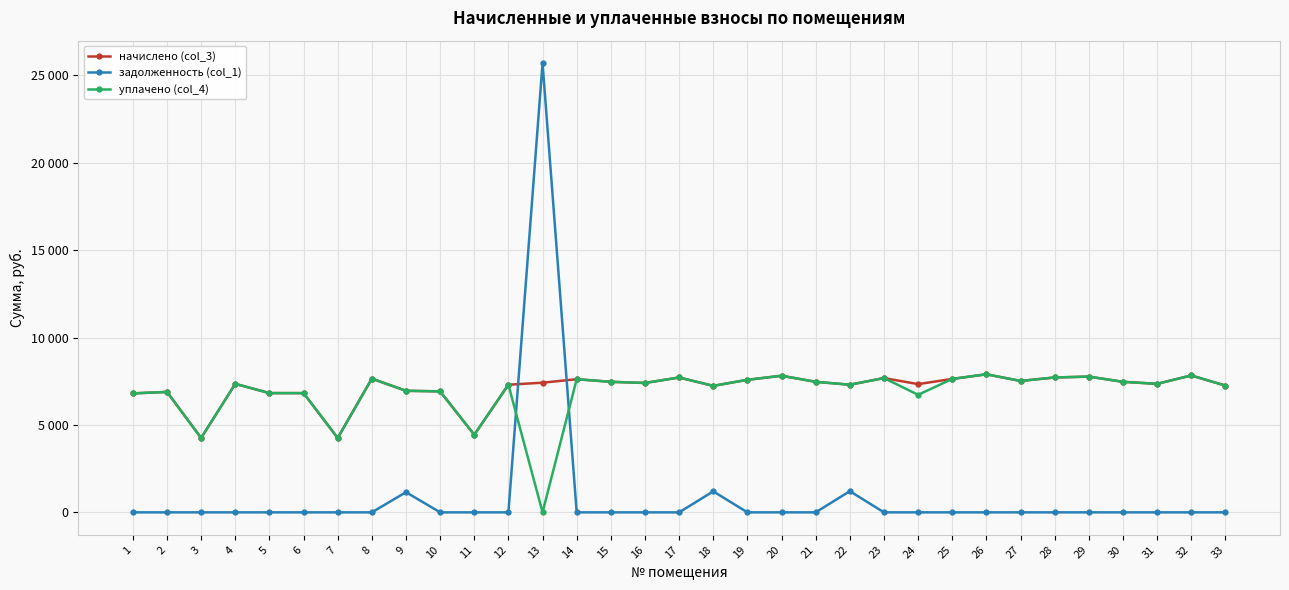

What are all the series names shown in the legend?

начислено (col_3), задолженность (col_1), уплачено (col_4)